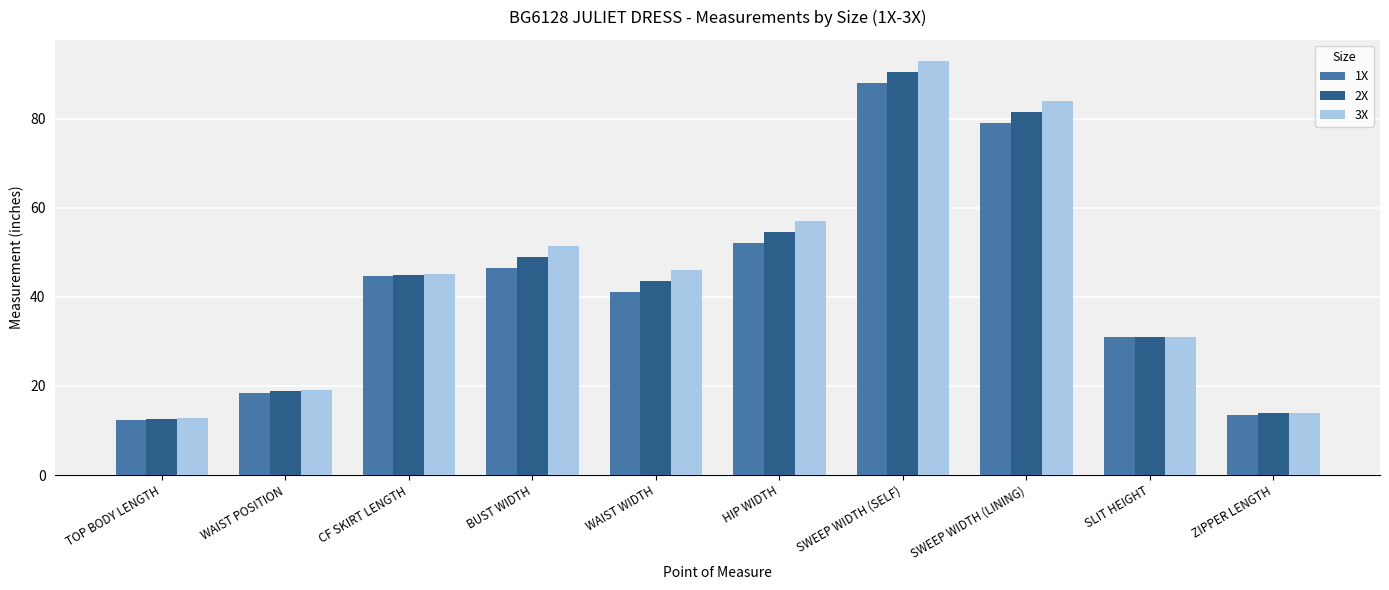

At how many categories does at least one series exceed 55?

3